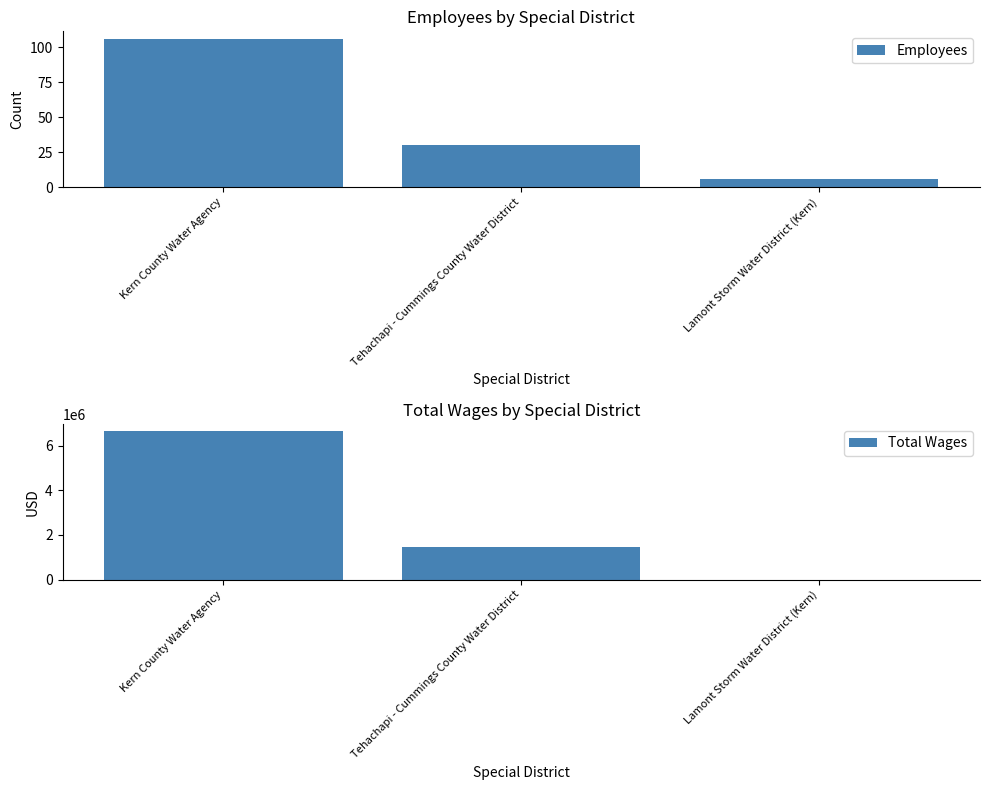

Does the chart contain stacked bars?

No